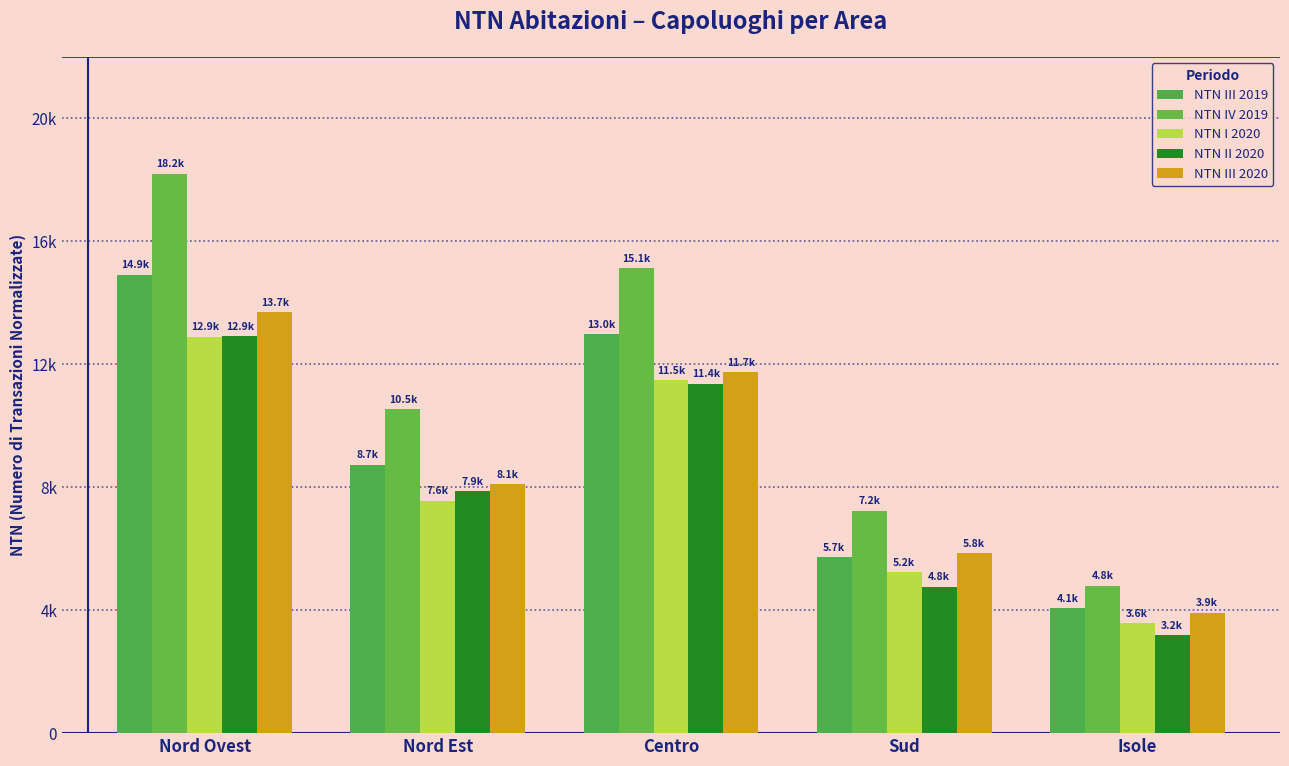

Is the value of NTN III 2019 at Nord Ovest greater than the value of NTN IV 2019 at Sud?

Yes